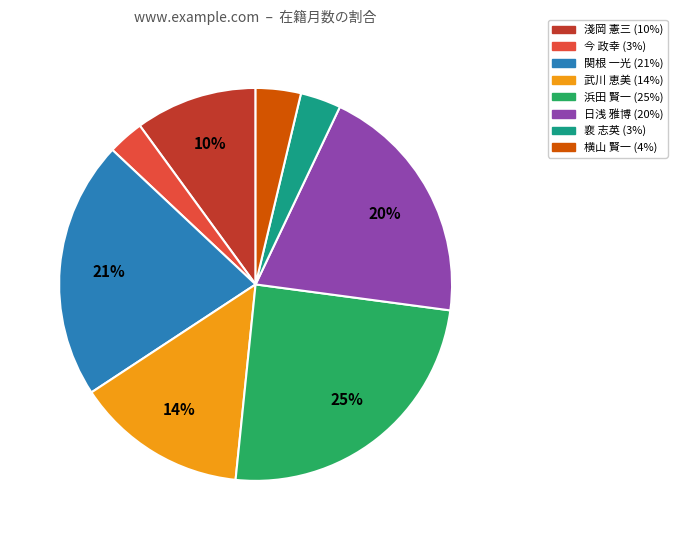

Does any single category account for the majority?

No